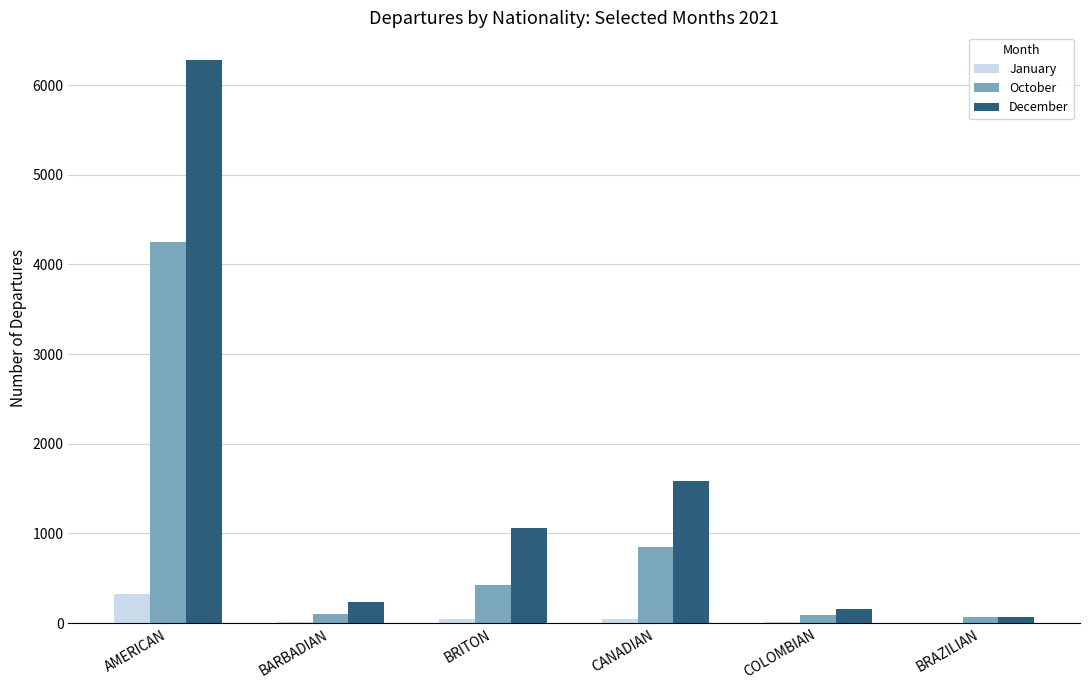

What is the sum of the October values at BRAZILIAN and AMERICAN?

4316